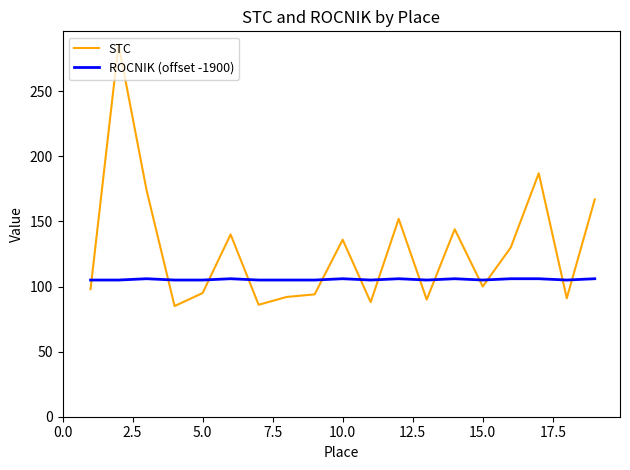

Which series ends up on top after the final intersection of ROCNIK (offset -1900) and STC?

STC